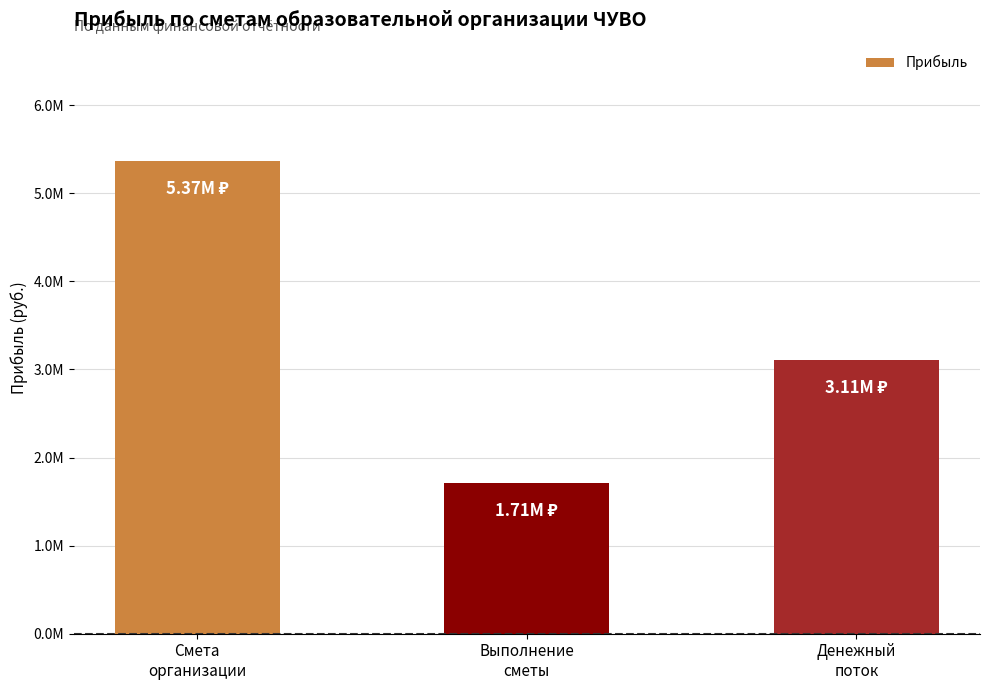

List the labels in order of value, smallest first.

Выполнение
сметы, Денежный
поток, Смета
организации